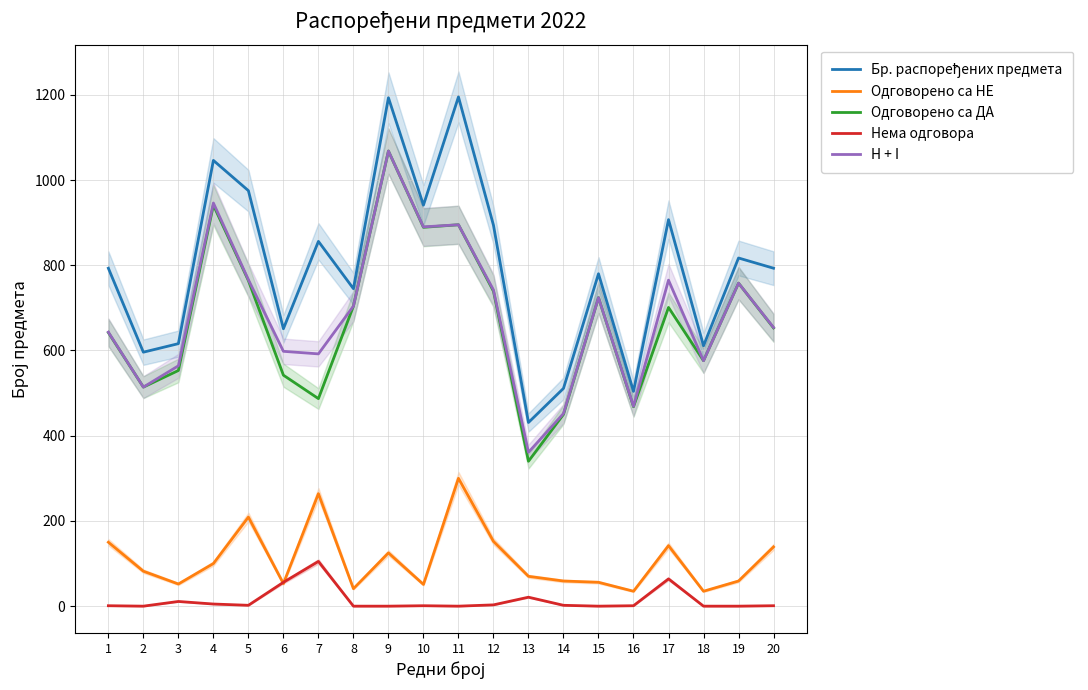

Between 1 and 16, which series saw the biggest shift?

Бр. распоређених предмета